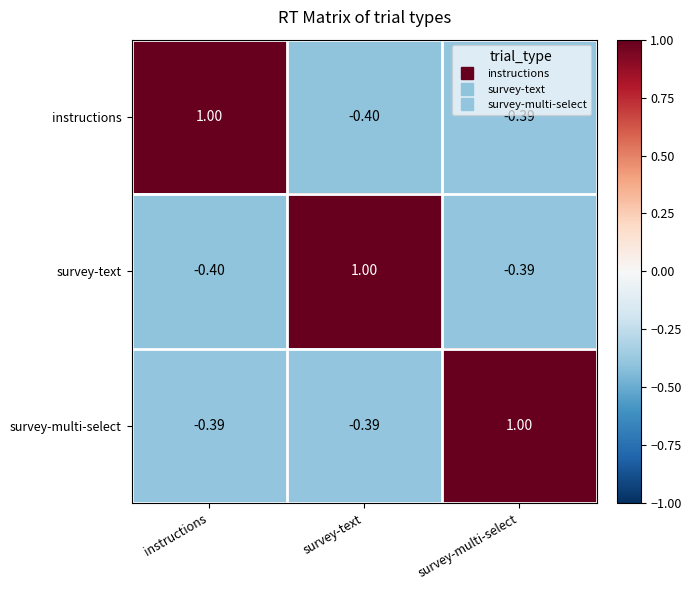

At which label does survey-multi-select first exceed 0?

survey-multi-select